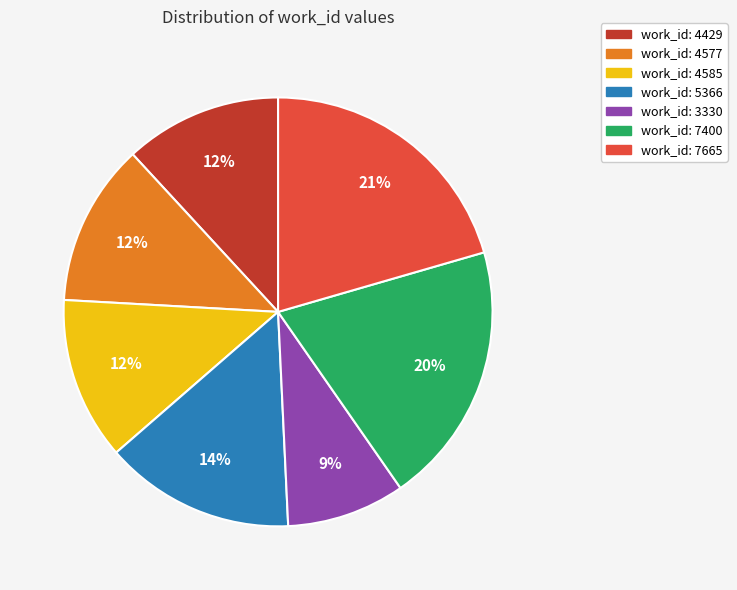

Is it true that work_id: 3330 is 9% of the pie?

True